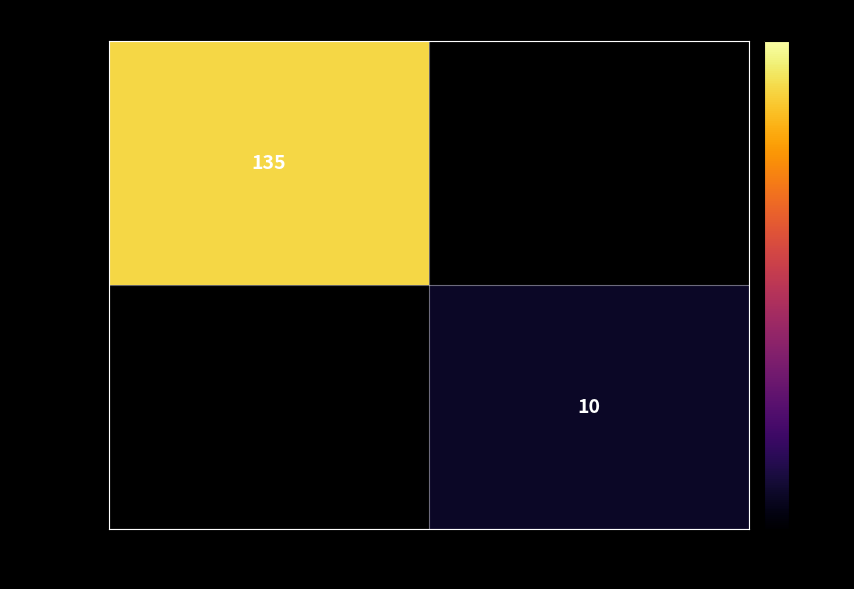

Is it true that 9e2967d... equals 38 at -1 (outgoing)?

False